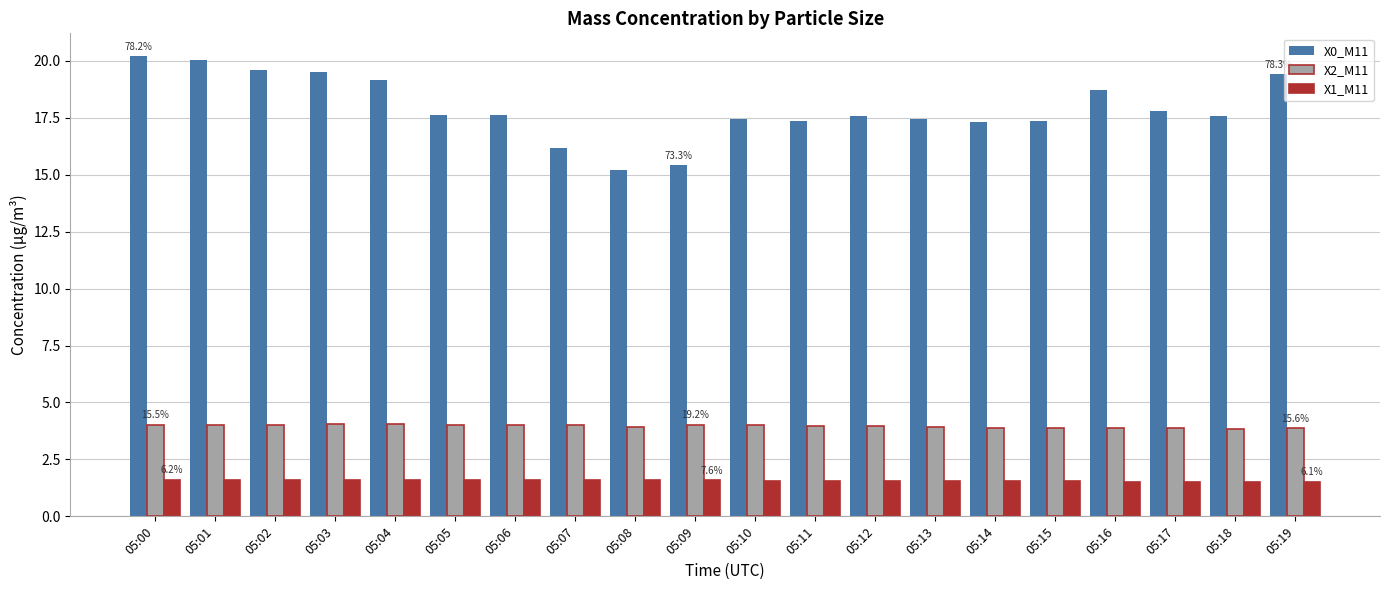

What is the sum of the X2_M11 values at 05:00 and 05:06?

8.0